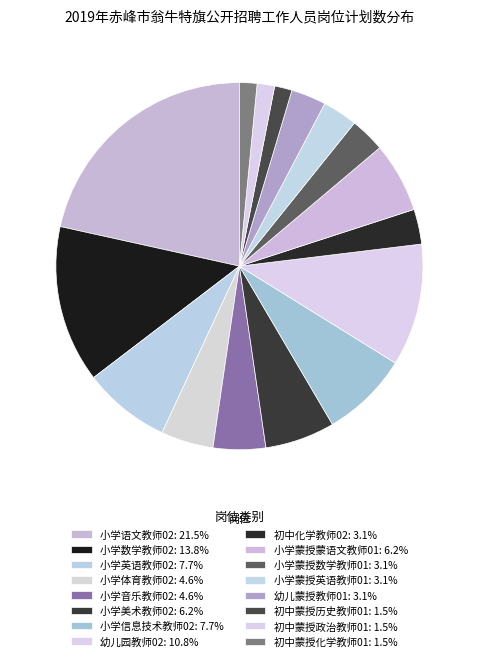

How many slices are in this pie chart?

16